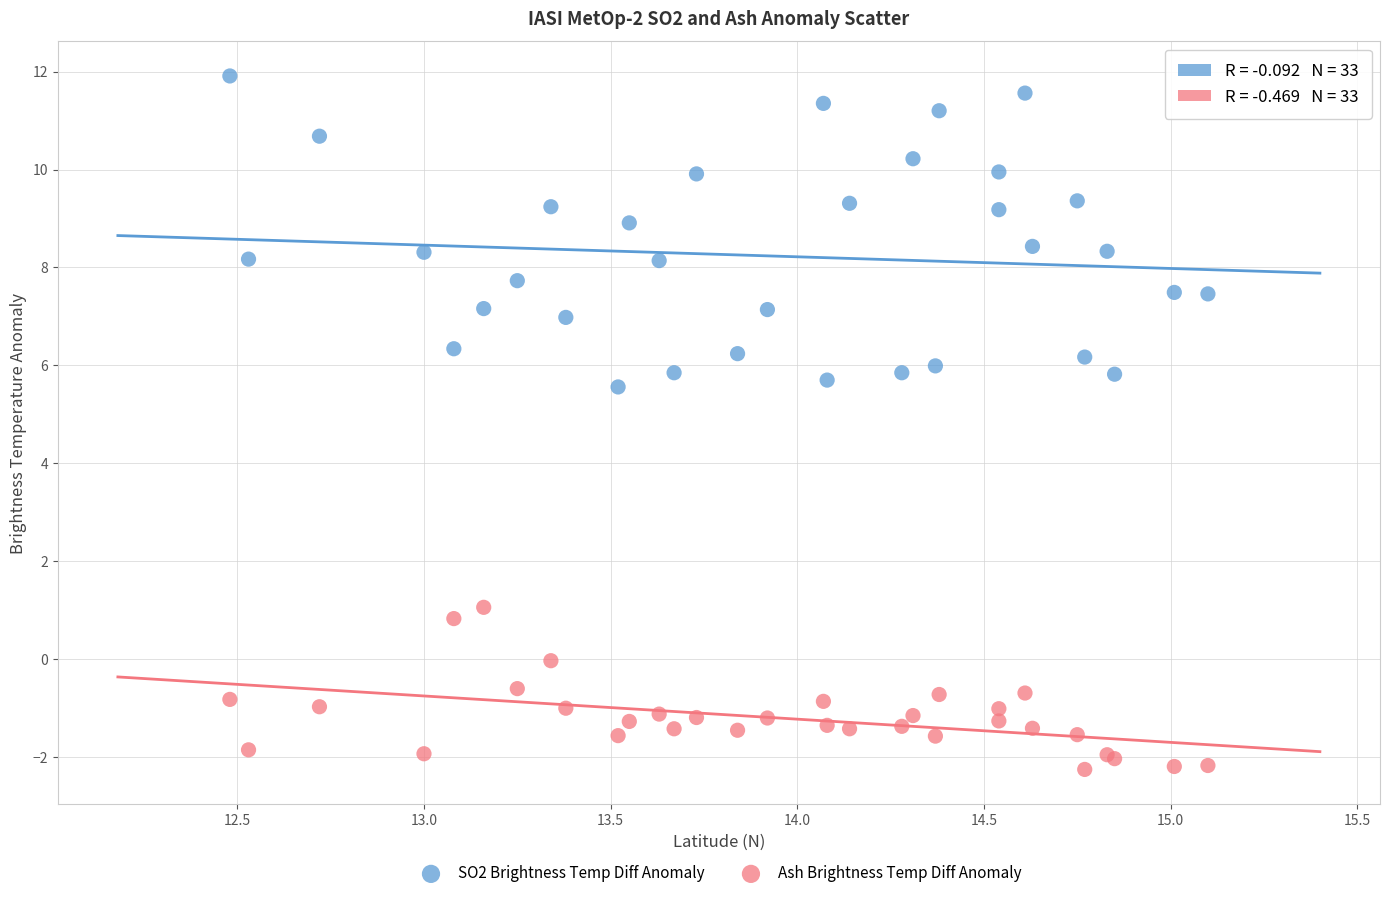

Which series reaches the minimum Y coordinate?

Ash Brightness Temp Diff Anomaly